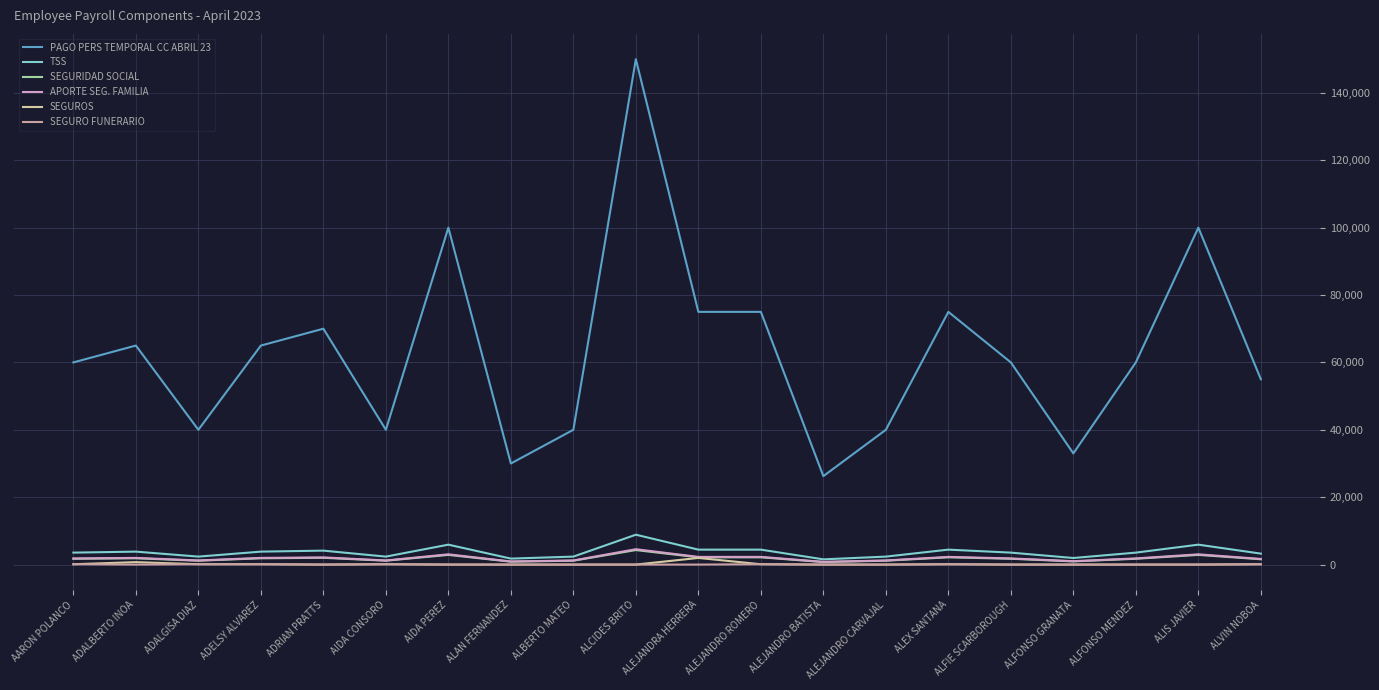

Which series has the widest spread of values?

PAGO PERS TEMPORAL CC ABRIL 23